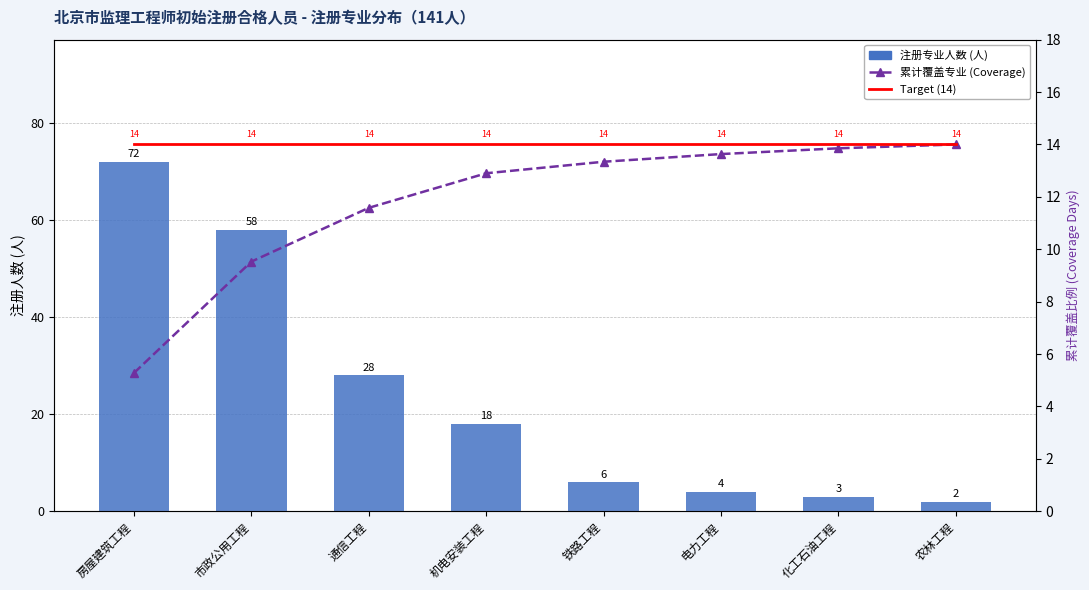

What is the label of the 4th bar from the left?

机电安装工程